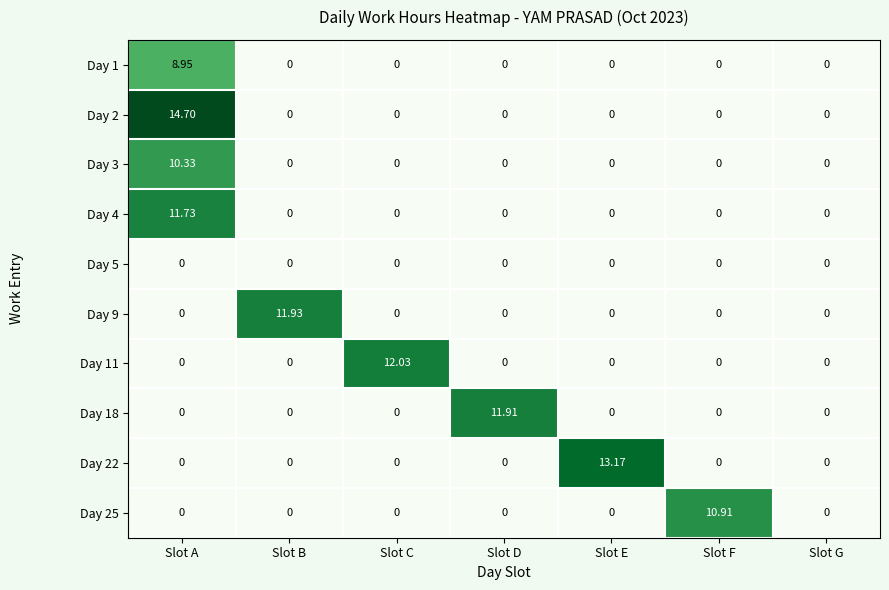

At how many categories does at least one series exceed 14?

1